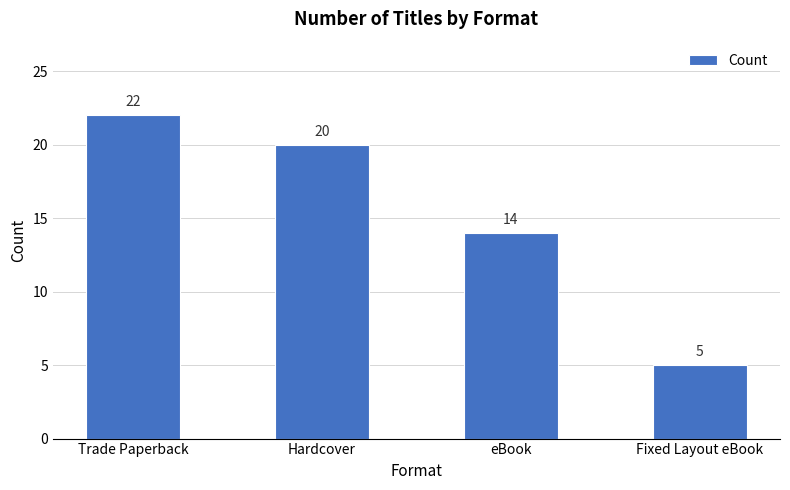

How many values are between 14 and 22?

3